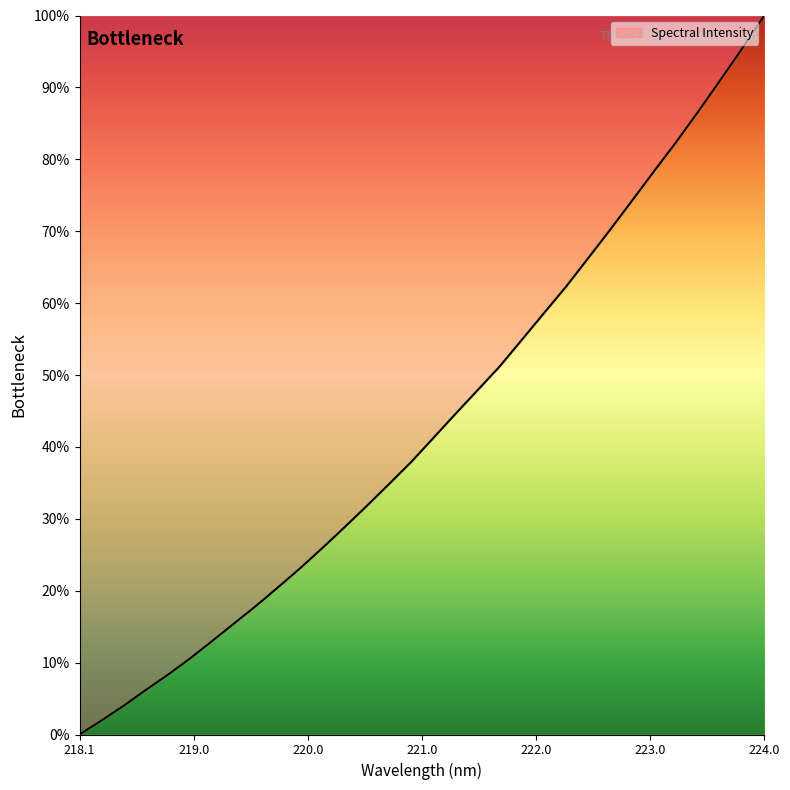

What is the difference between the maximum and minimum values?

100.0